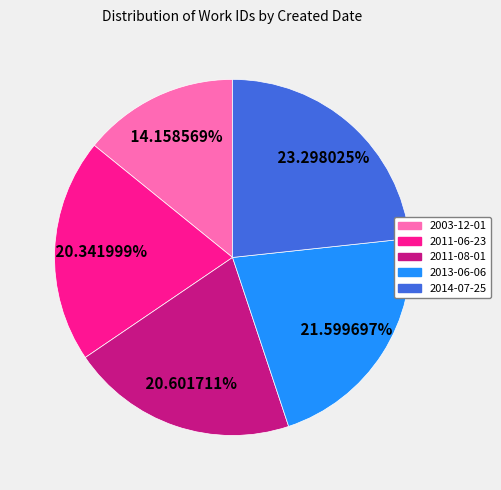

How many slices are in this pie chart?

5